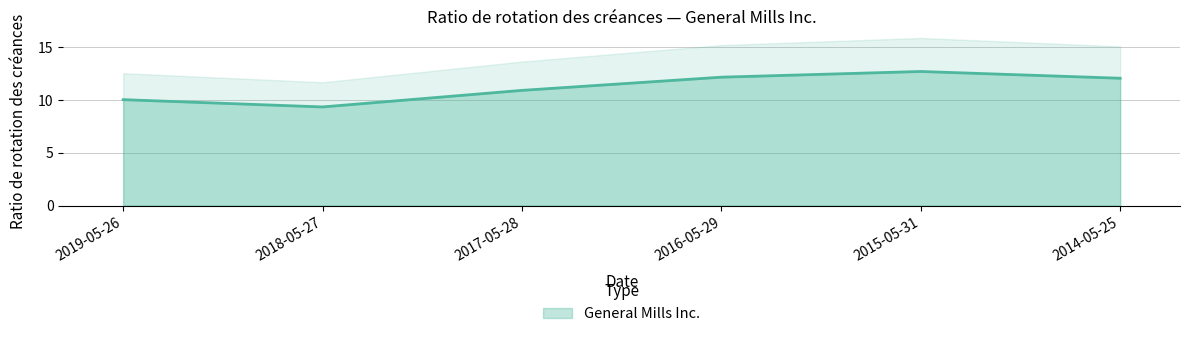

Reading left to right, what are all the values shown in this chart?

2019-05-26=10.0	2018-05-27=9.3	2017-05-28=10.9	2016-05-29=12.2	2015-05-31=12.7	2014-05-25=12.1